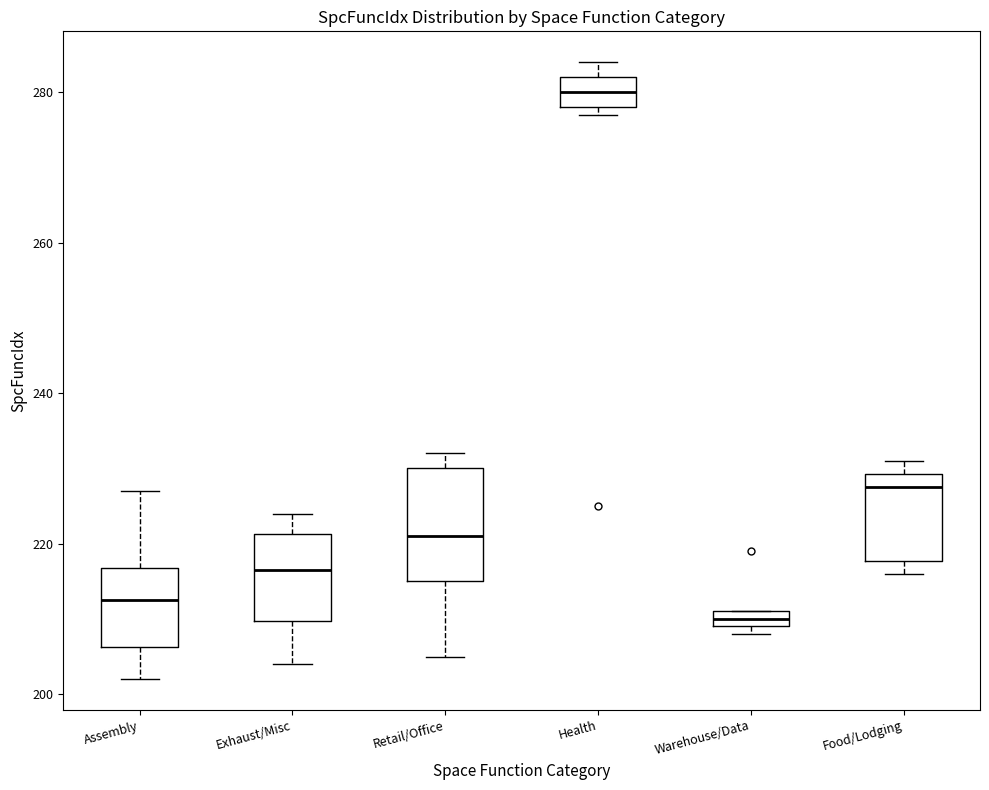

Comparing the boxes themselves (not the whiskers), which one is the tallest?

Retail/Office